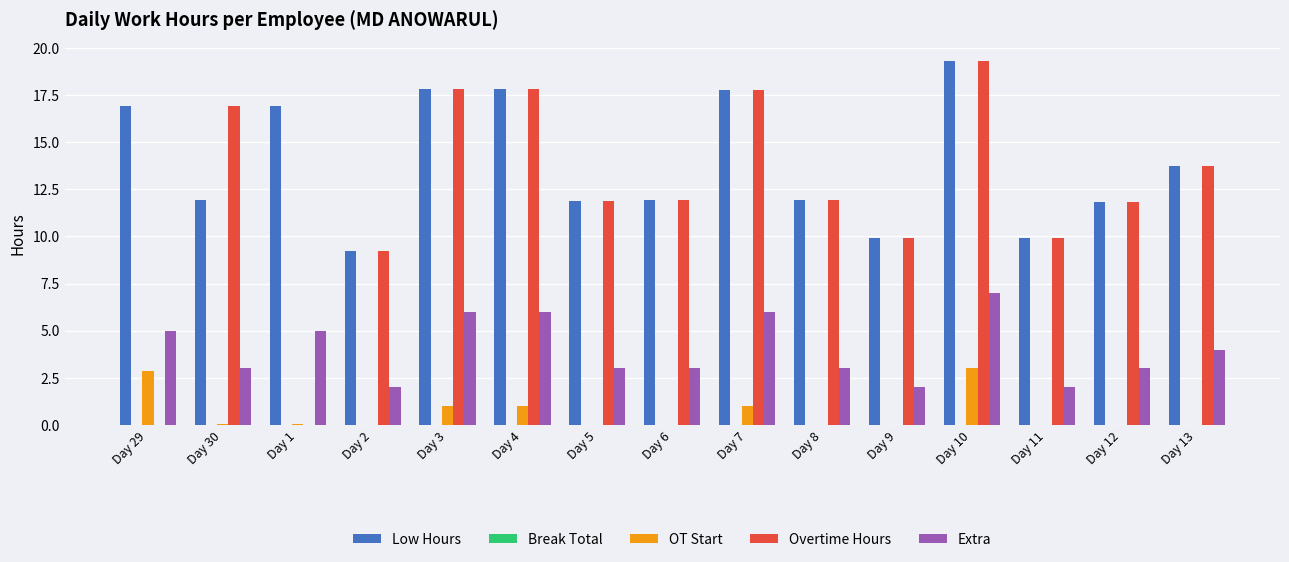

The value of Overtime Hours at Day 2 is 2.0. True or false?

False